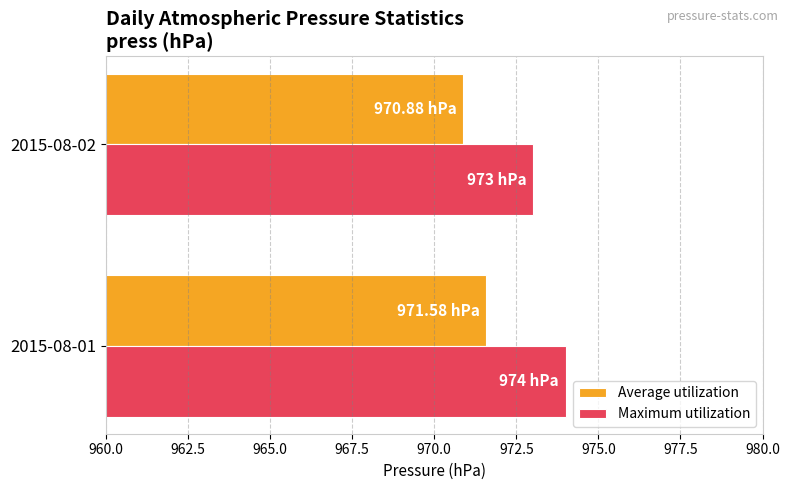

What is the total value across all series at 2015-08-01?

1945.6